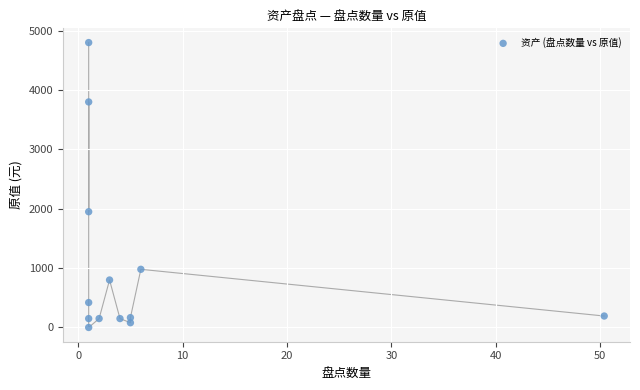

What is the range of Y values (max minus min)?

4800